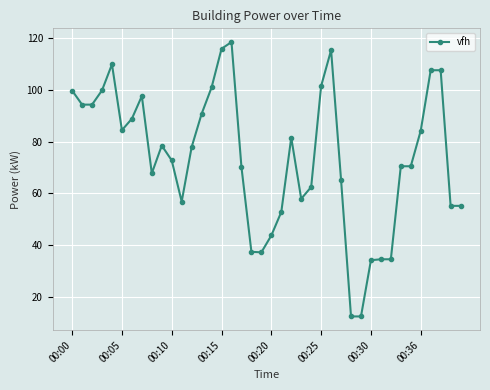

True or false: the data has more than 0 interior local peaks.

True